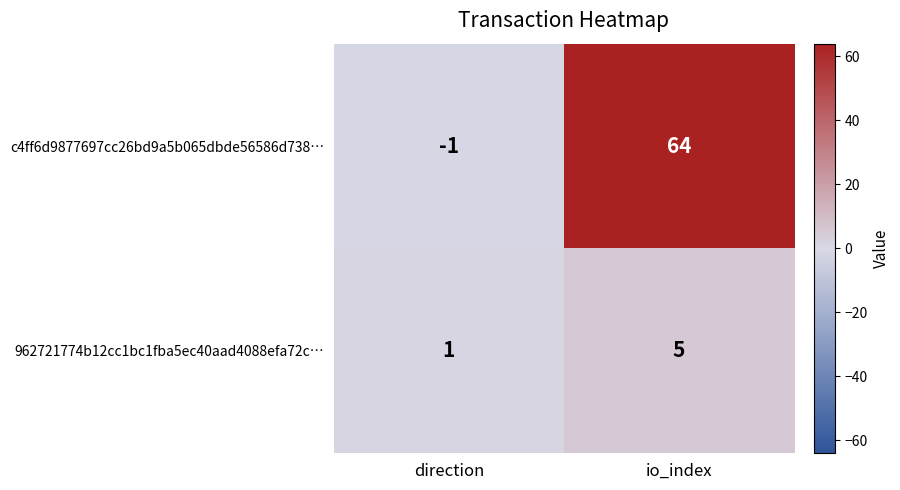

What is the maximum value shown in the chart?

64